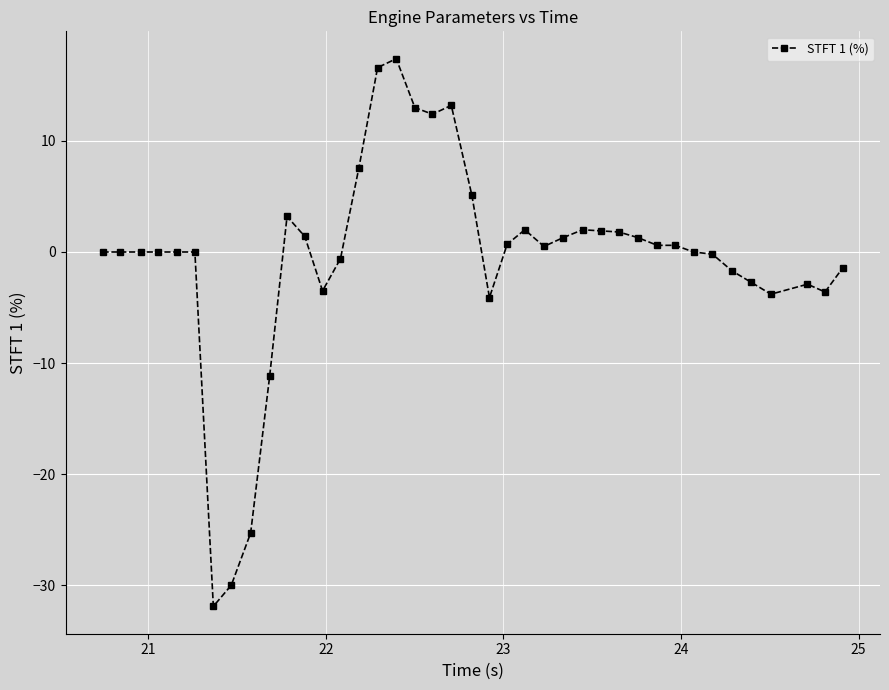

How many distinct data groups are displayed?

1